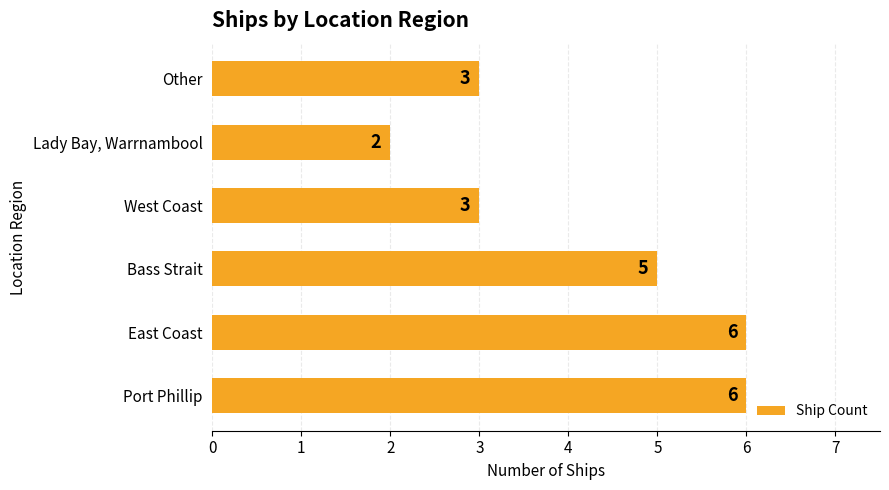

What is the sum of all values?

25